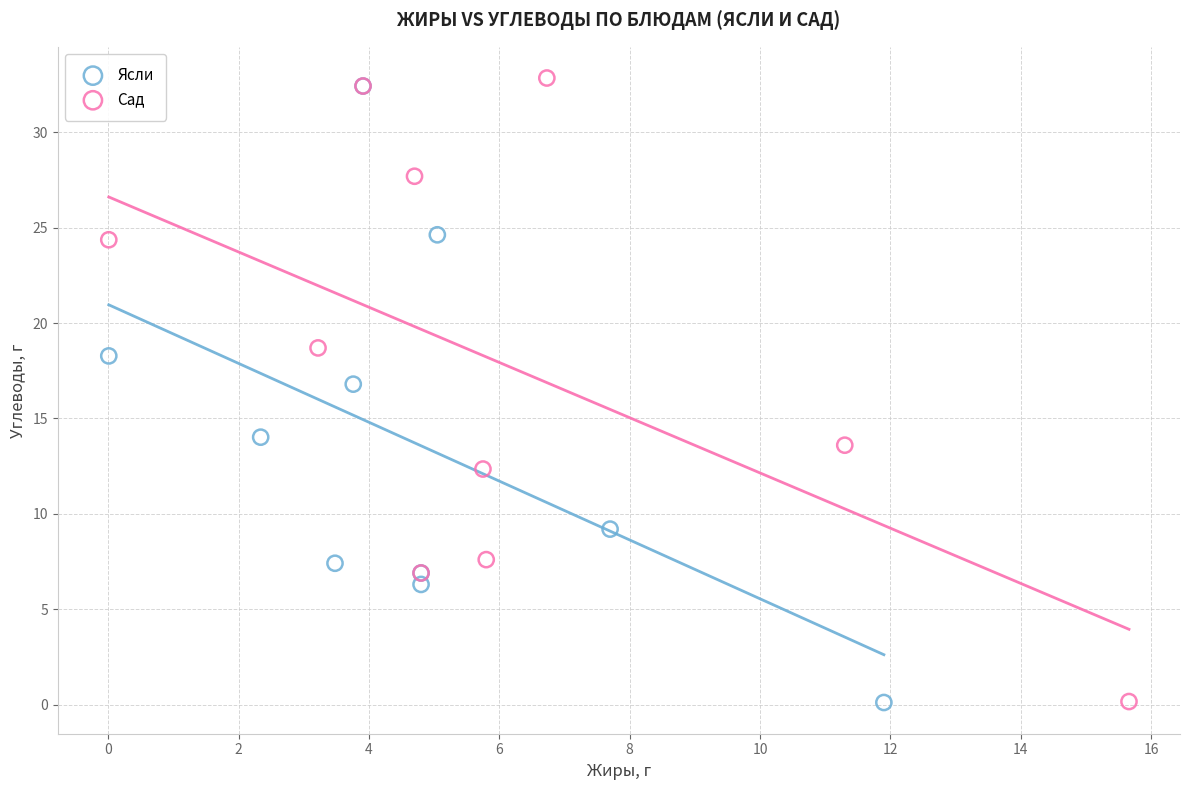

What are all the series names shown in the legend?

Ясли, Сад